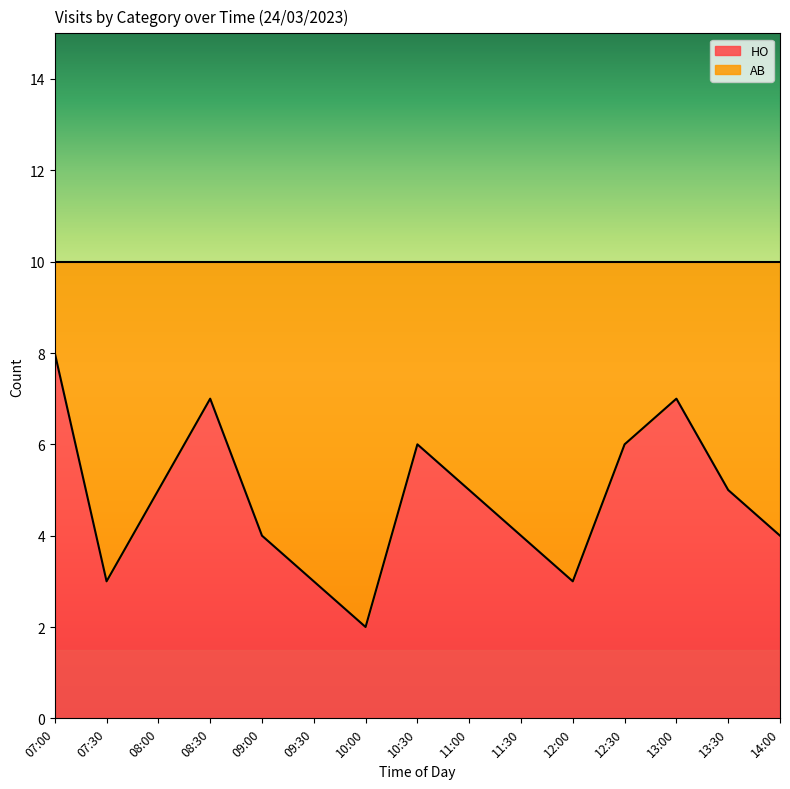

What is the sum of all values?

72